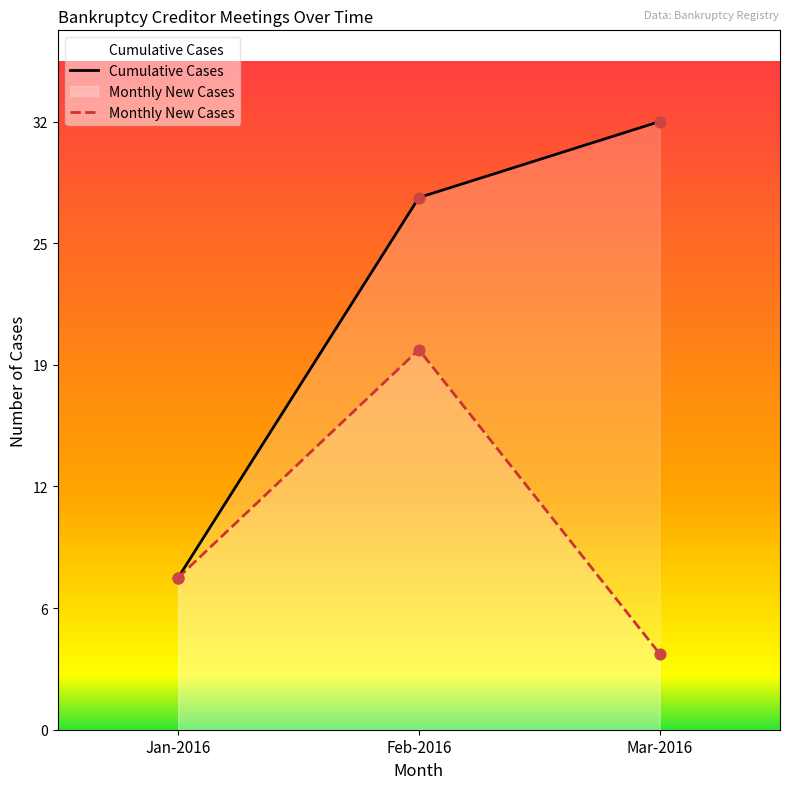

Which series has the largest Y range (max minus min)?

Cumulative Cases